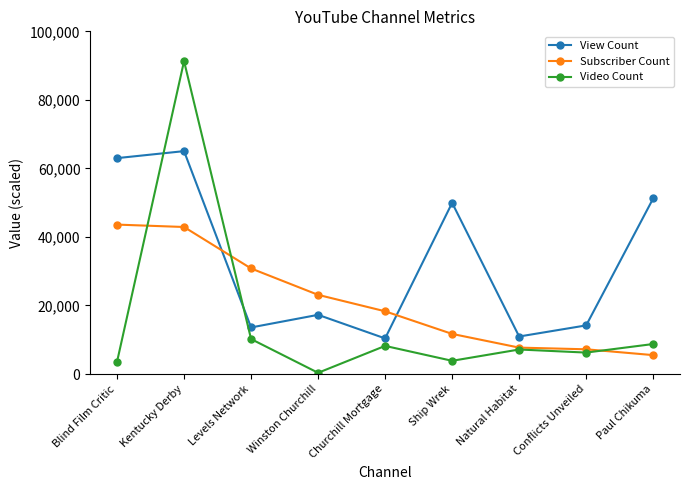

How many values in the View Count series exceed 17266?

5